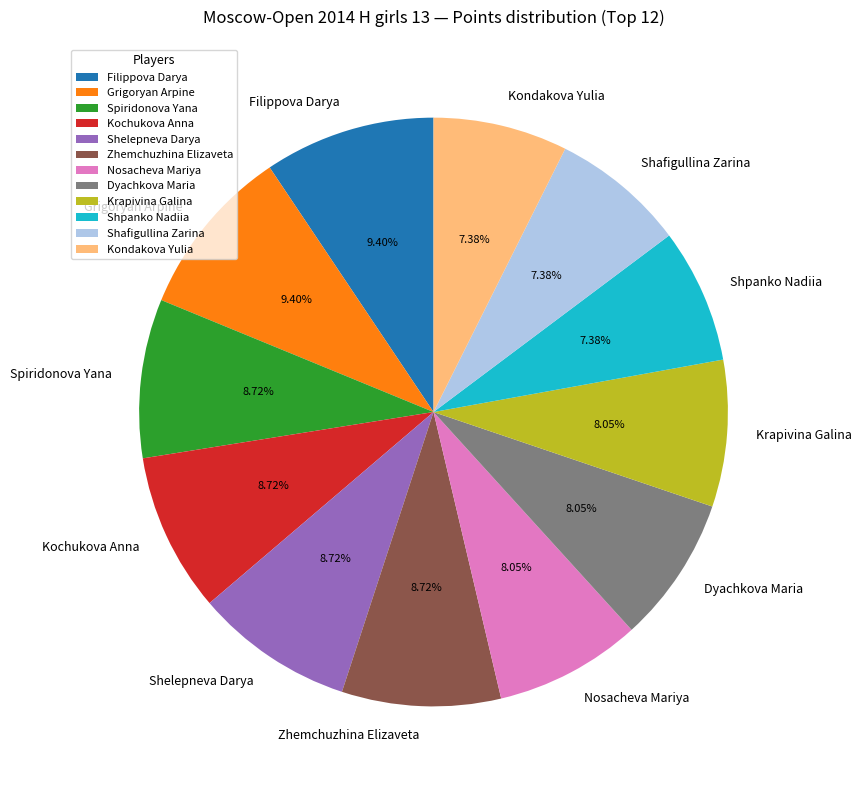

To the nearest percent, what is the difference between the largest and smallest slice percentages?

2%